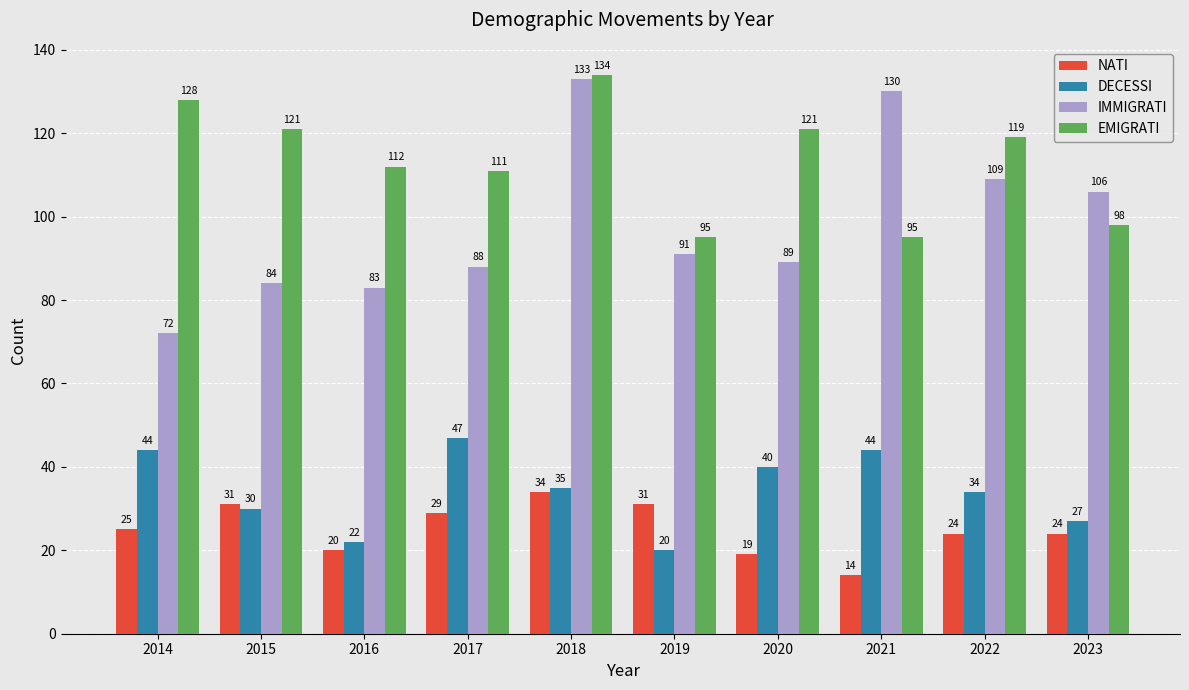

True or false: DECESSI has a value of 44 at 2014.

True